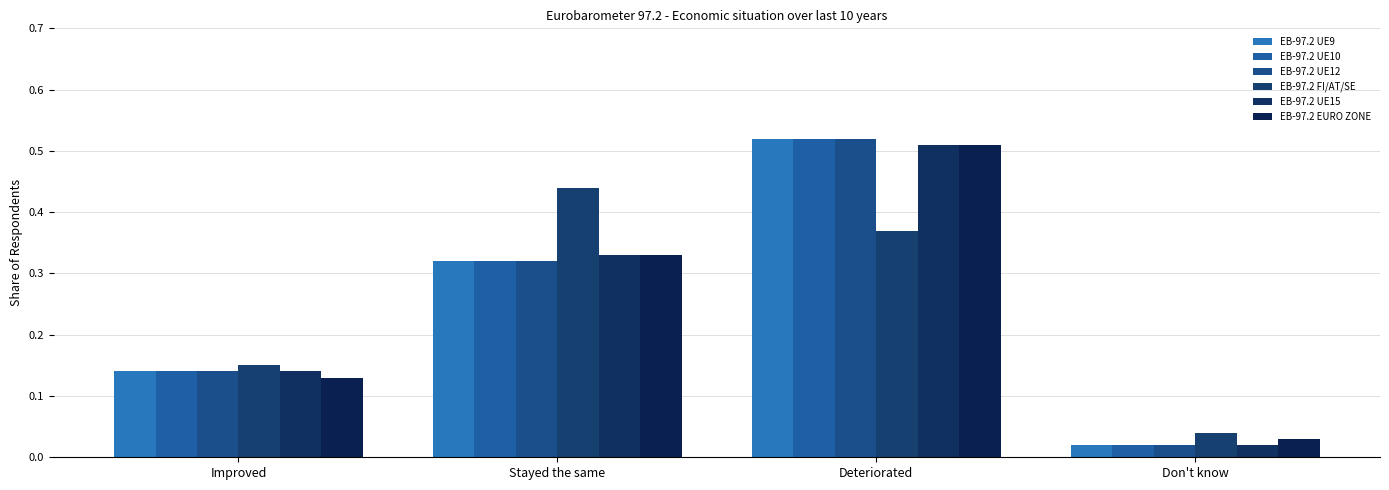

Reading left to right, list all the values displayed in this chart.

EB-97.2 UE9: Improved=0.1	Stayed the same=0.3	Deteriorated=0.5	Don't know=0.0
EB-97.2 UE10: Improved=0.1	Stayed the same=0.3	Deteriorated=0.5	Don't know=0.0
EB-97.2 UE12: Improved=0.1	Stayed the same=0.3	Deteriorated=0.5	Don't know=0.0
EB-97.2 FI/AT/SE: Improved=0.1	Stayed the same=0.4	Deteriorated=0.4	Don't know=0.0
EB-97.2 UE15: Improved=0.1	Stayed the same=0.3	Deteriorated=0.5	Don't know=0.0
EB-97.2 EURO ZONE: Improved=0.1	Stayed the same=0.3	Deteriorated=0.5	Don't know=0.0